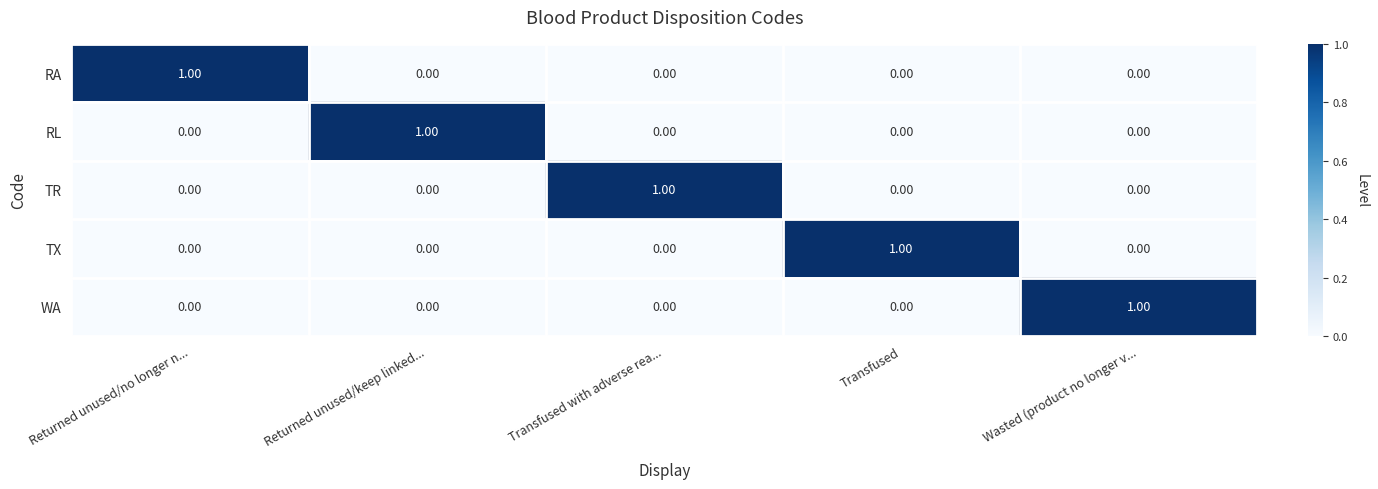

At how many categories does at least one series exceed 0?

5